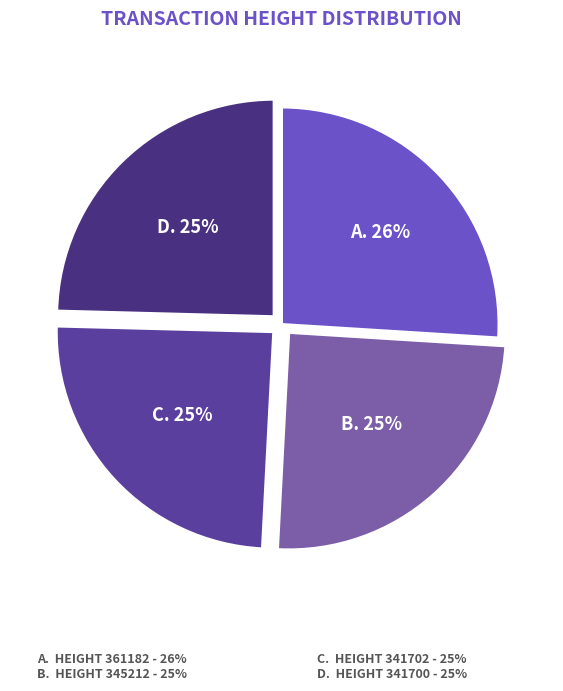

Is there any slice that represents more than half of the pie?

No